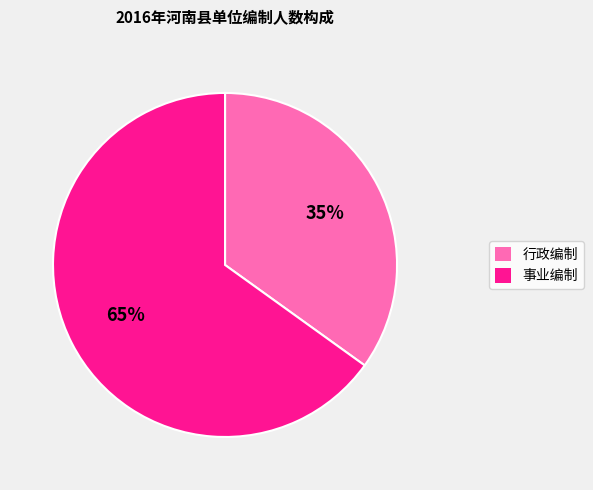

Which slice represents more than half of the pie?

事业编制